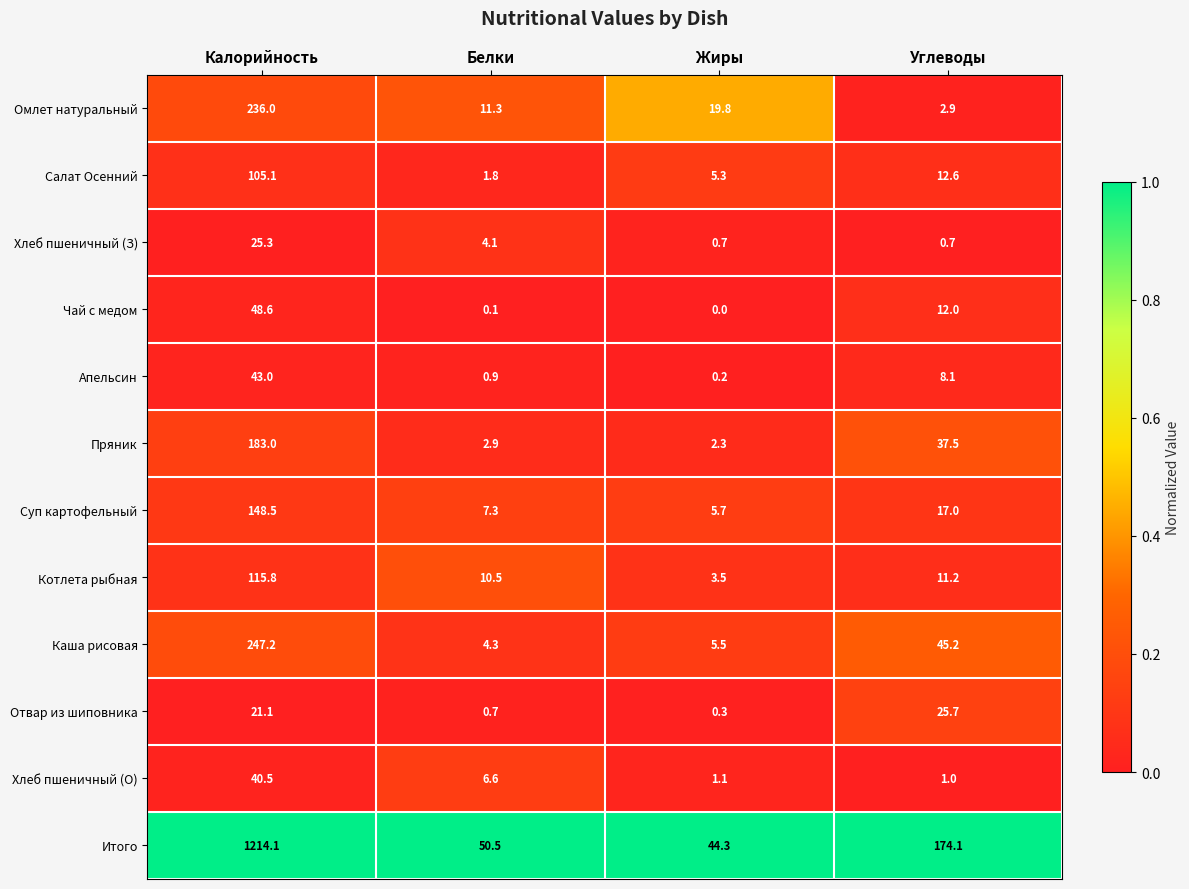

The value of Омлет натуральный at Жиры is 10.6. True or false?

False